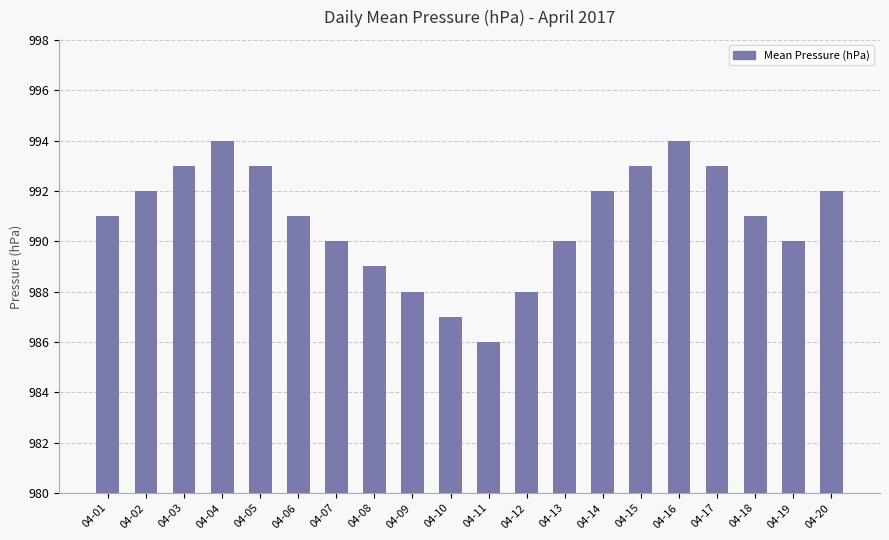

How many data points does each series have?

20